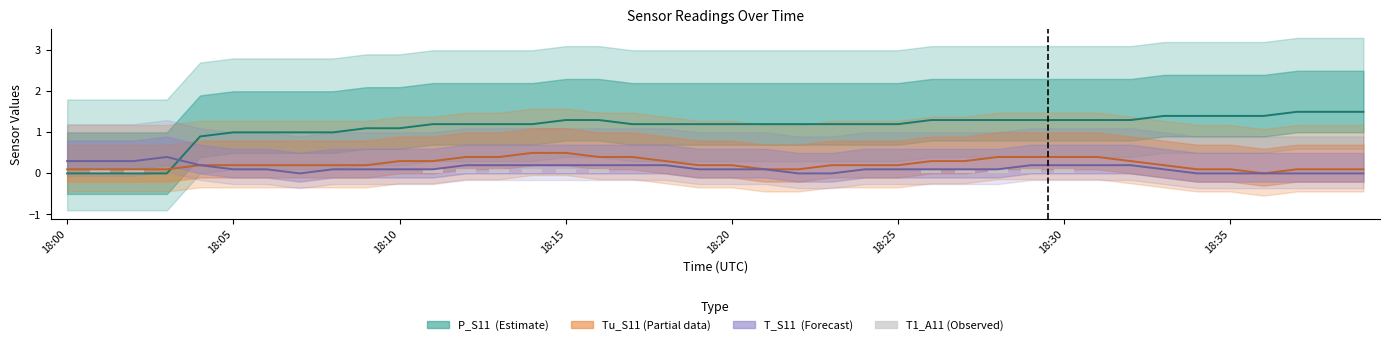

Reading left to right, list all the values displayed in this chart.

P_S11: 0.0	0.0	0.0	0.0	0.9	1.0	1.0	1.0	1.0	1.1	1.1	1.2	1.2	1.2	1.2	1.3	1.3	1.2	1.2	1.2	1.2	1.2	1.2	1.2	1.2	1.2	1.3	1.3	1.3	1.3	1.3	1.3	1.3	1.4	1.4	1.4	1.4	1.5	1.5	1.5
Tu_S11: 0.1	0.1	0.1	0.1	0.2	0.2	0.2	0.2	0.2	0.2	0.3	0.3	0.4	0.4	0.5	0.5	0.4	0.4	0.3	0.2	0.2	0.1	0.1	0.2	0.2	0.2	0.3	0.3	0.4	0.4	0.4	0.4	0.3	0.2	0.1	0.1	0.0	0.1	0.1	0.1
T_S11: 0.3	0.3	0.3	0.4	0.2	0.1	0.1	0.0	0.1	0.1	0.1	0.1	0.2	0.2	0.2	0.2	0.2	0.2	0.2	0.1	0.1	0.1	0.0	0.0	0.1	0.1	0.1	0.1	0.1	0.2	0.2	0.2	0.2	0.1	0.0	0.0	0.0	0.0	0.0	0.0
T1_A11: 0.0	0.1	0.1	0.0	0.0	0.0	0.0	0.0	0.0	0.0	0.0	0.1	0.1	0.1	0.1	0.1	0.1	0.0	0.0	0.0	0.0	0.0	0.0	0.0	0.0	0.0	0.1	0.1	0.1	0.1	0.1	0.0	0.0	0.0	0.0	0.0	0.0	0.0	0.0	0.0